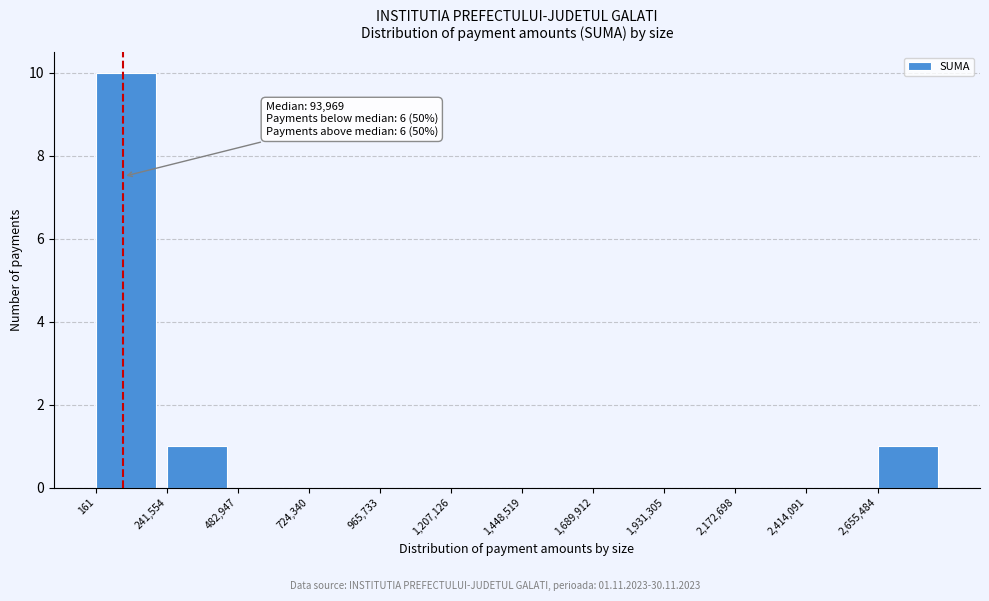

Which range on the x-axis has the tallest bar?

0 to 250000